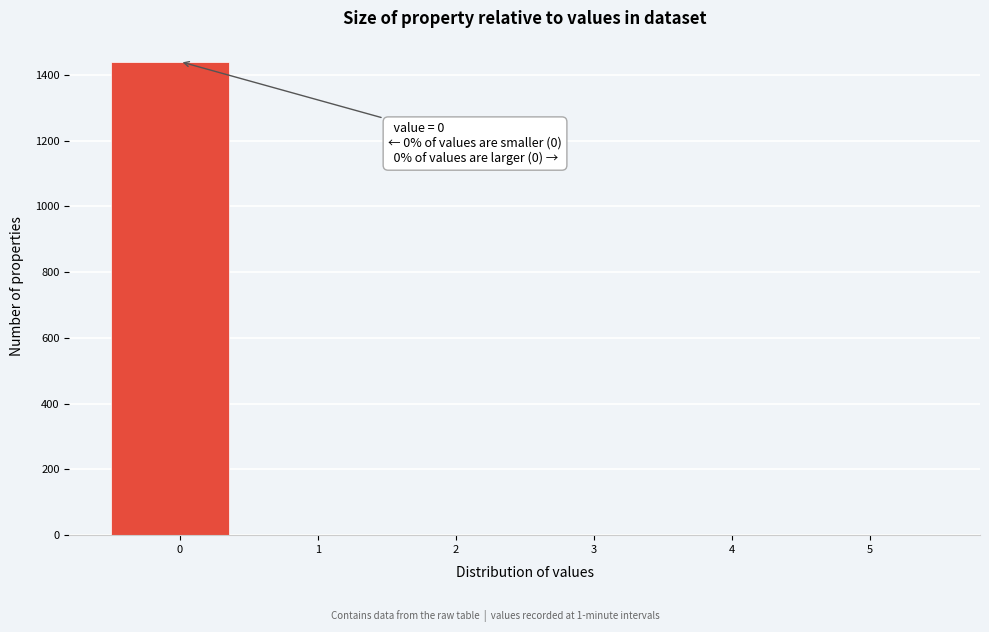

Which range on the x-axis has the tallest bar?

-0.5 to 0.4